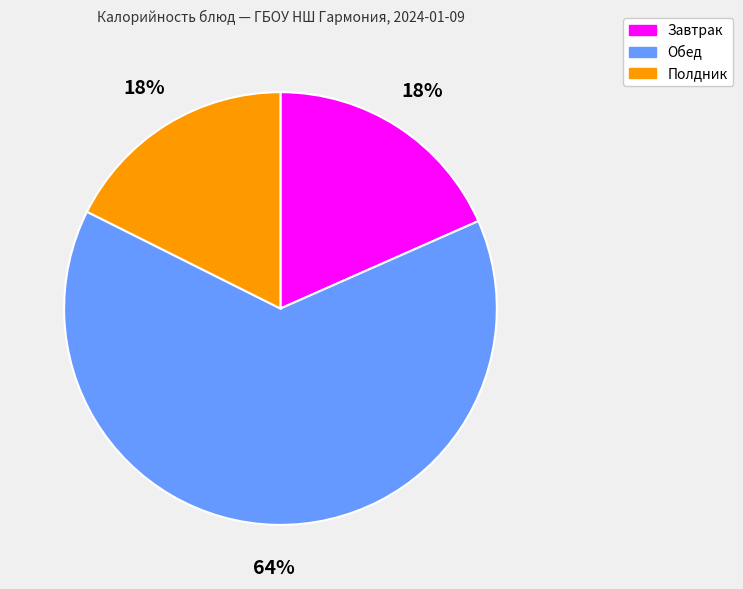

Is there a majority slice in this chart?

Yes